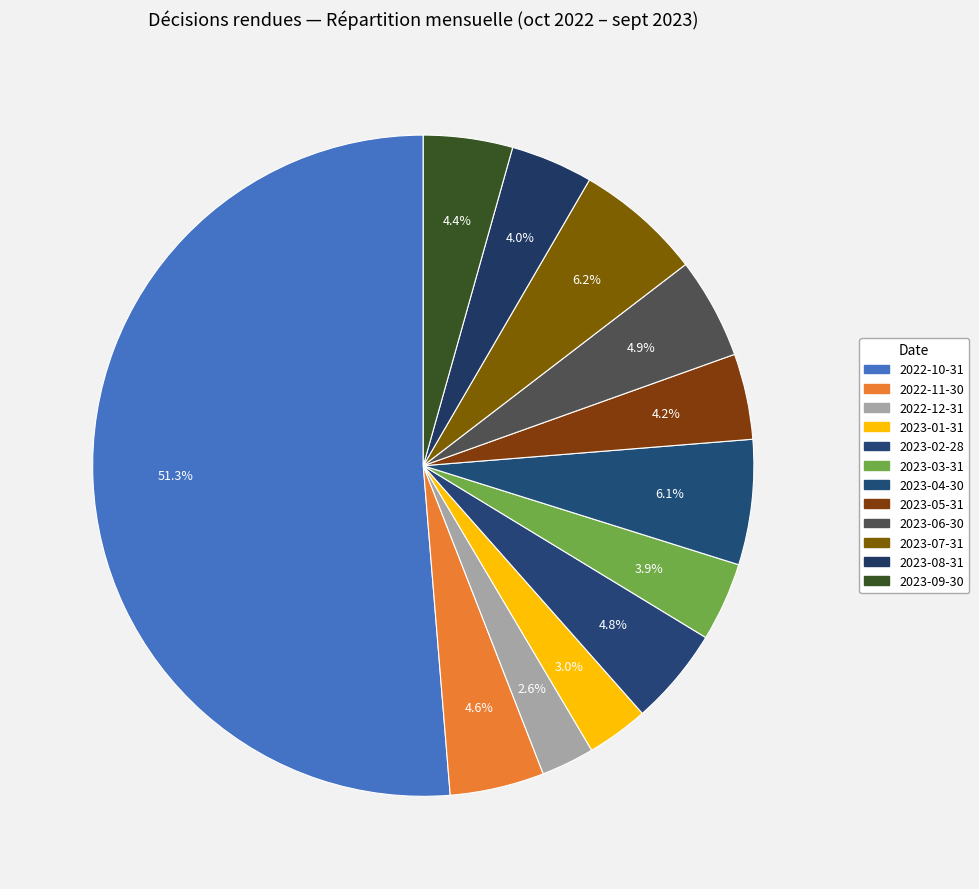

To the nearest percent, what is the combined percentage of 2023-09-30 and 2022-10-31?

56%